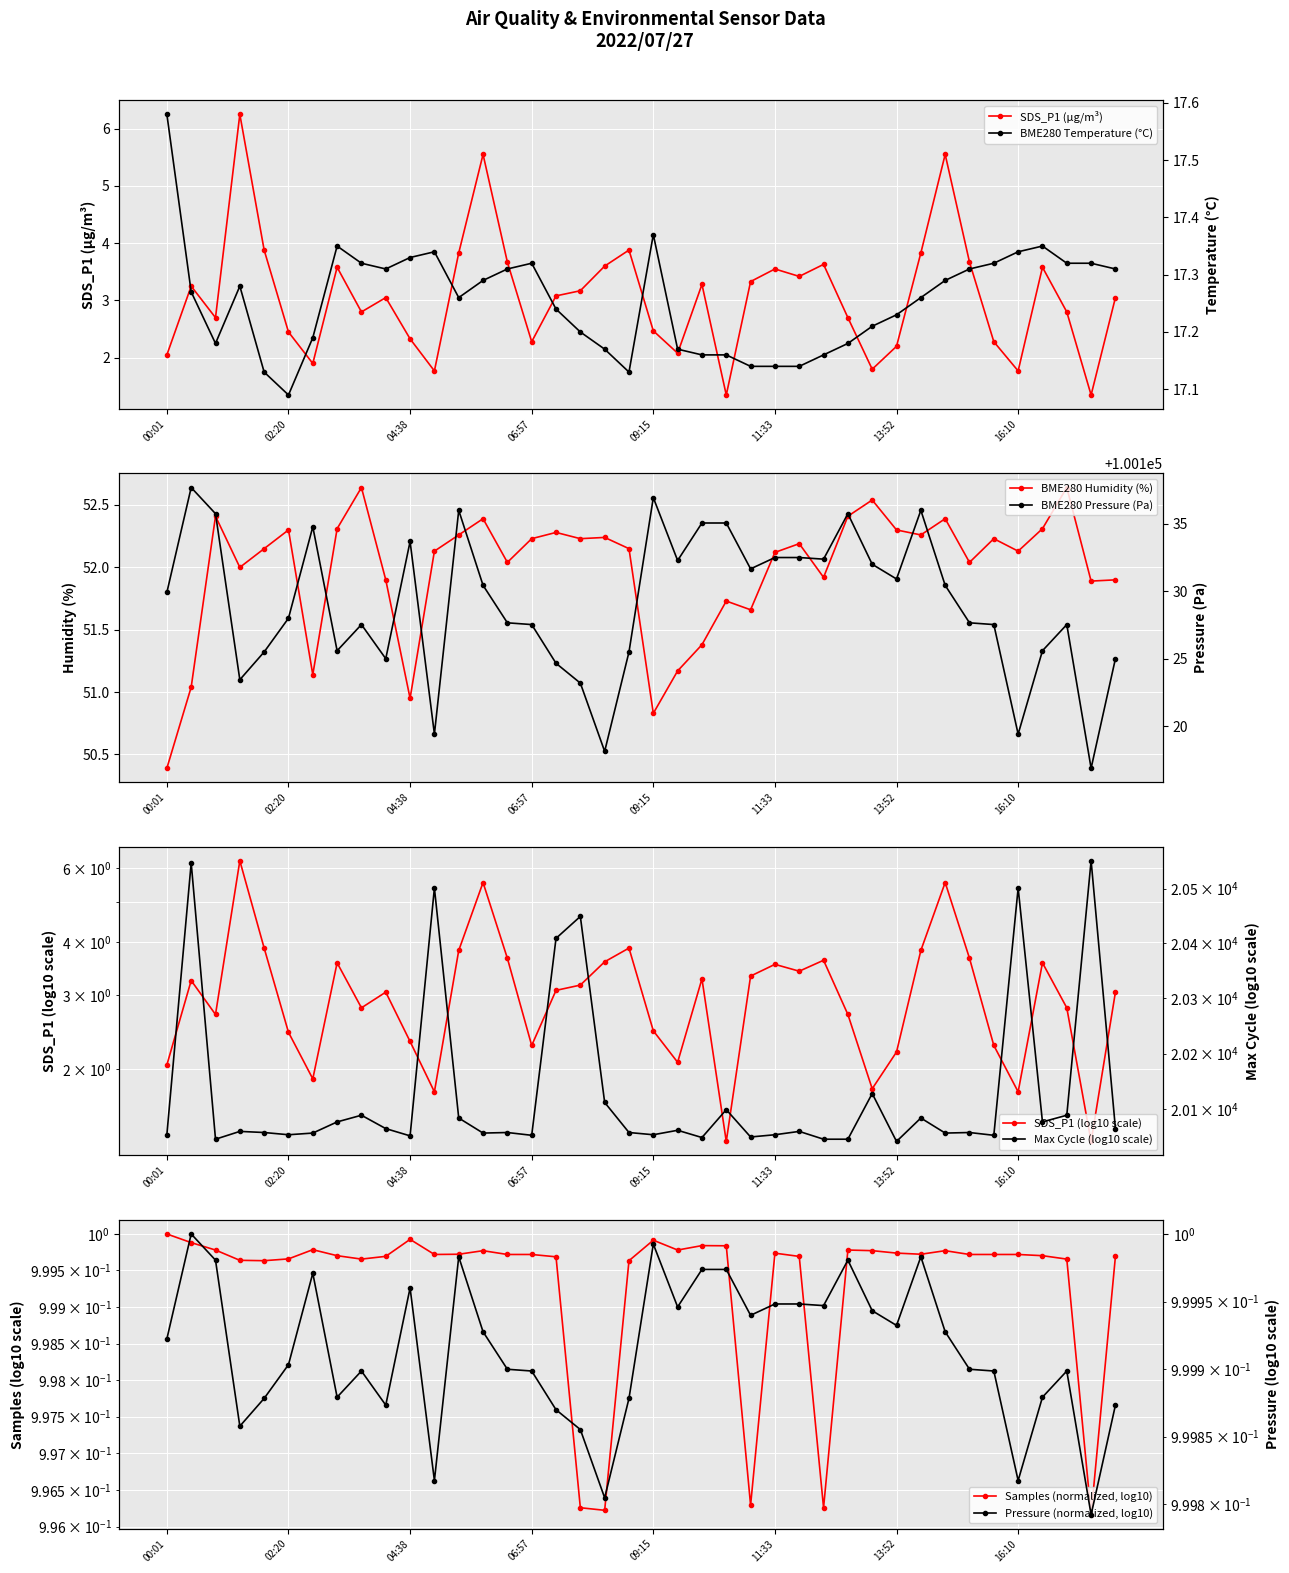

Which series has the largest range (max minus min)?

Max_cycle